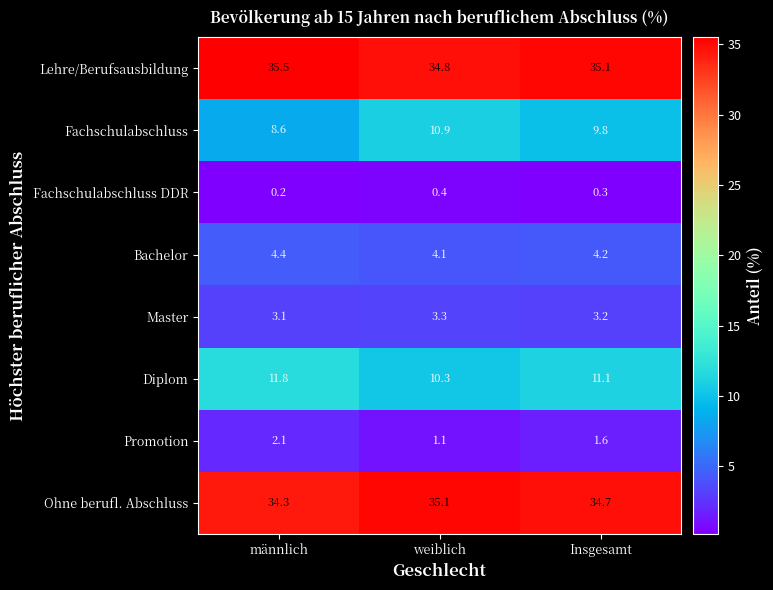

What is the difference between the Lehre/Berufsausbildung values at männlich and weiblich?

0.7